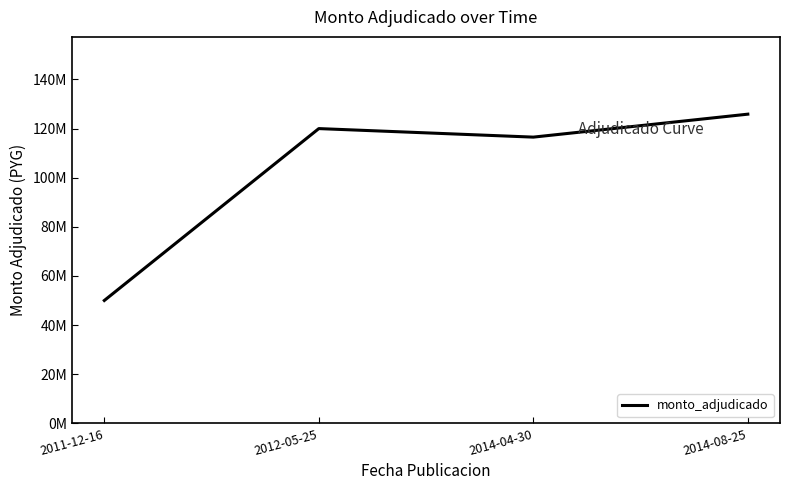

Is this an area chart (filled region under the line)?

No